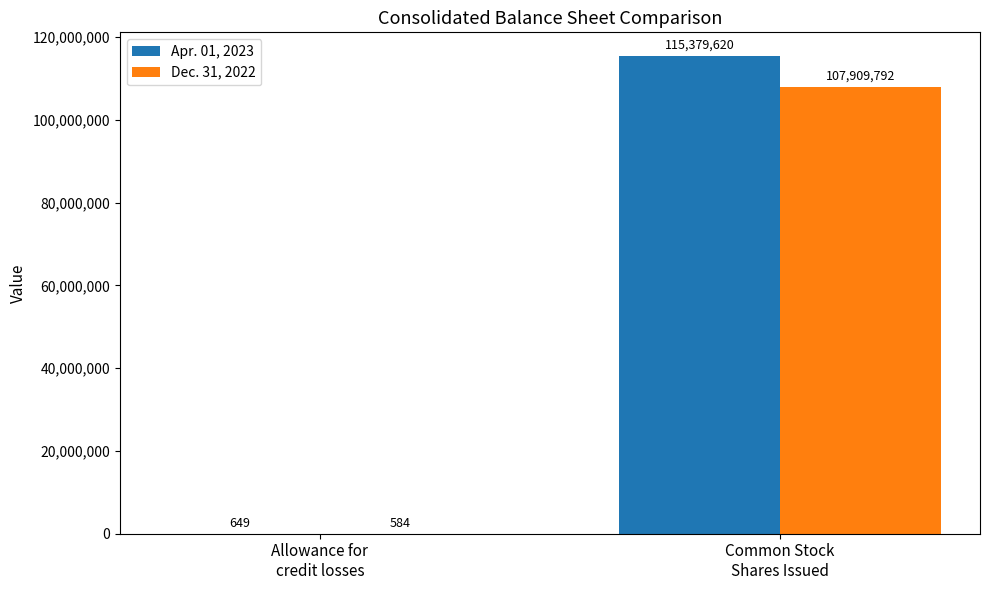

What is the spread (max minus min) of values at Allowance for
credit losses?

65